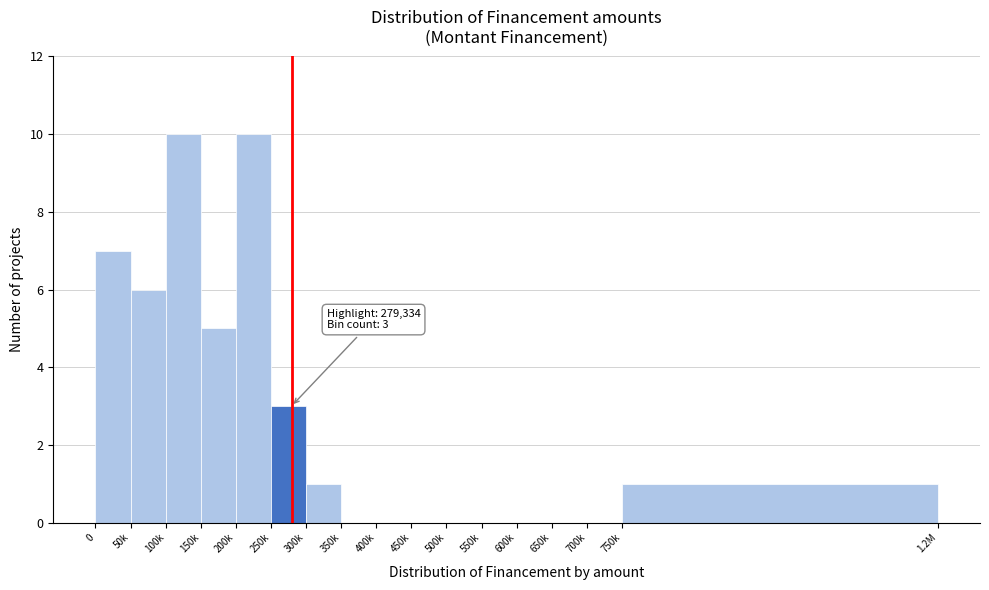

Reading right to left, list all the values displayed in this chart.

750k=1	700k=0	650k=0	600k=0	550k=0	500k=0	450k=0	400k=0	350k=0	300k=1	250k=3	200k=10	150k=5	100k=10	50k=6	0=7